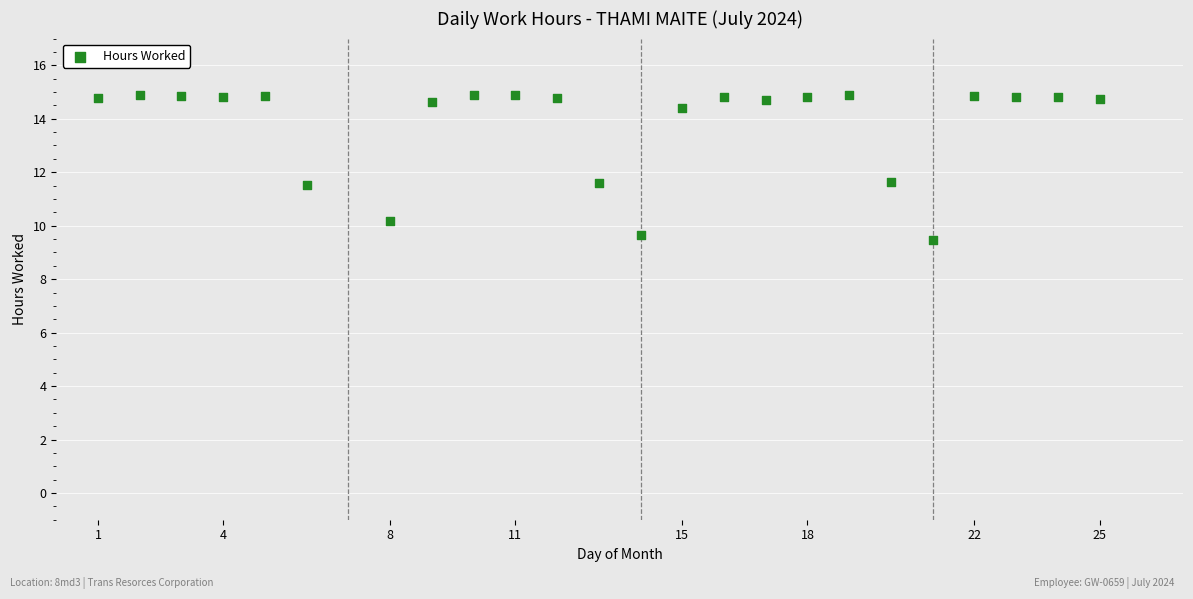

What is the range of X values (max minus min)?

24.0